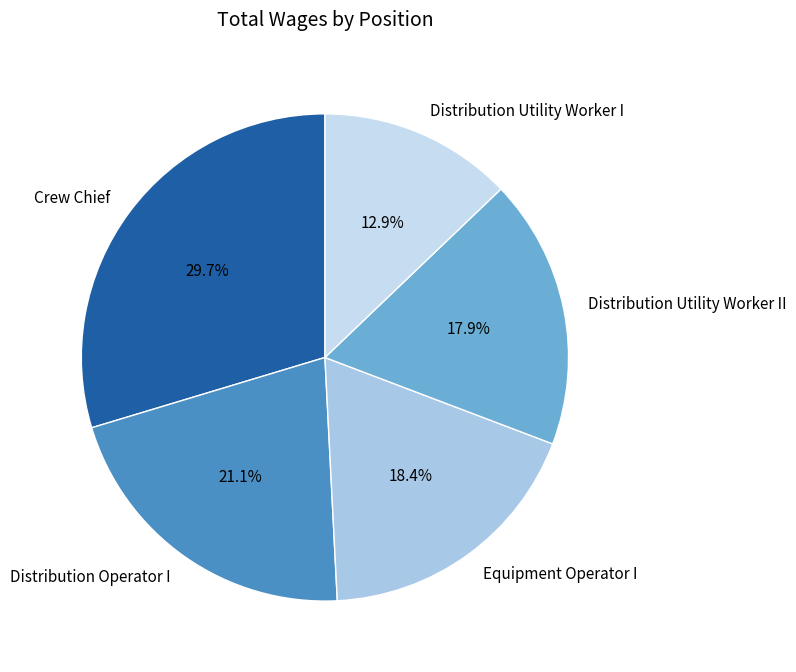

To the nearest percent, what is the difference between the largest and smallest slice percentages?

17%